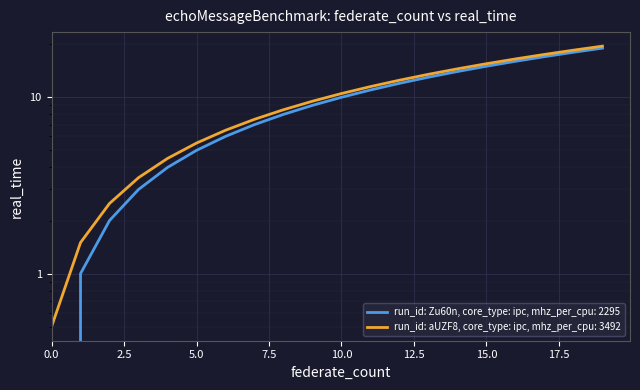

The value of col_1 at 7 is 7.5. True or false?

True